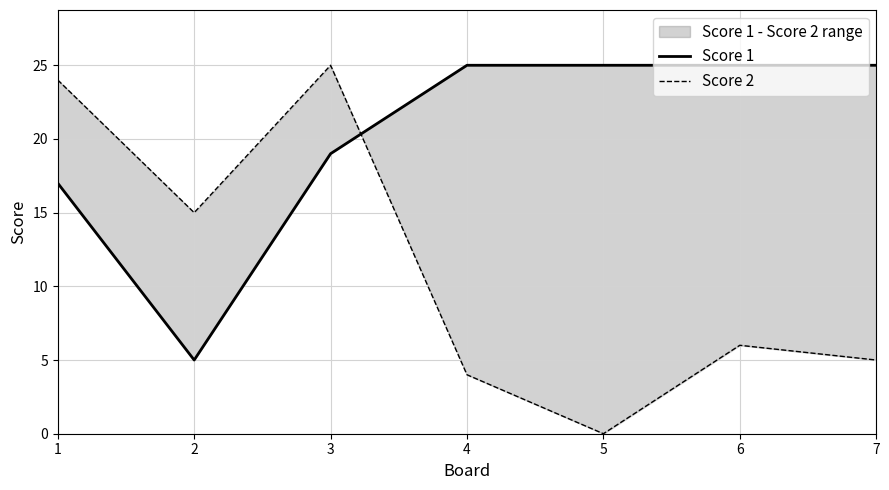

What is the value of the Score 1 point at the 3rd from the left?

19